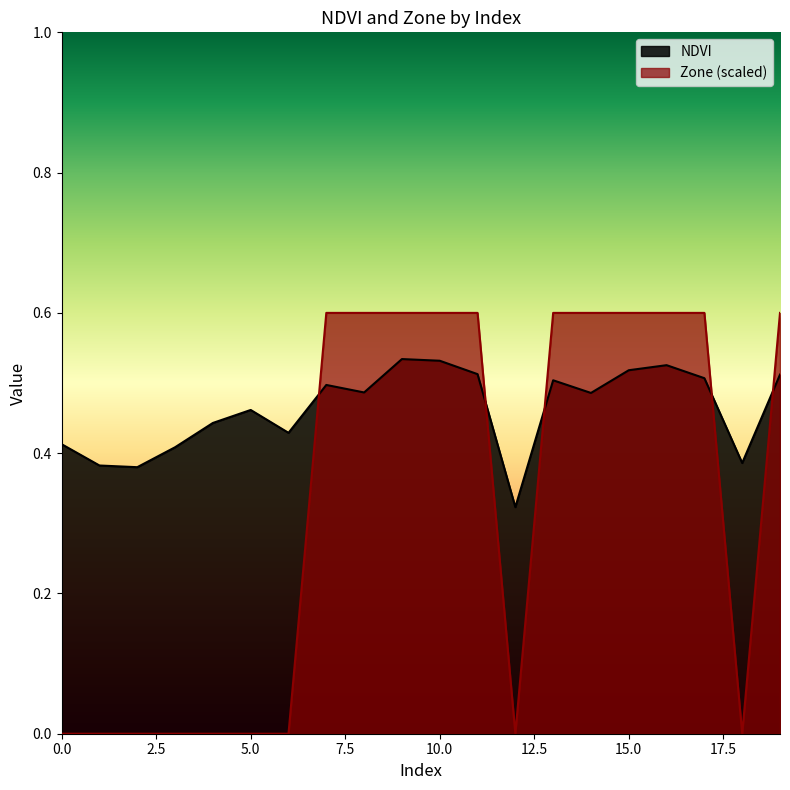

What is the difference between the second highest and minimum values in the Zone series?

0.6